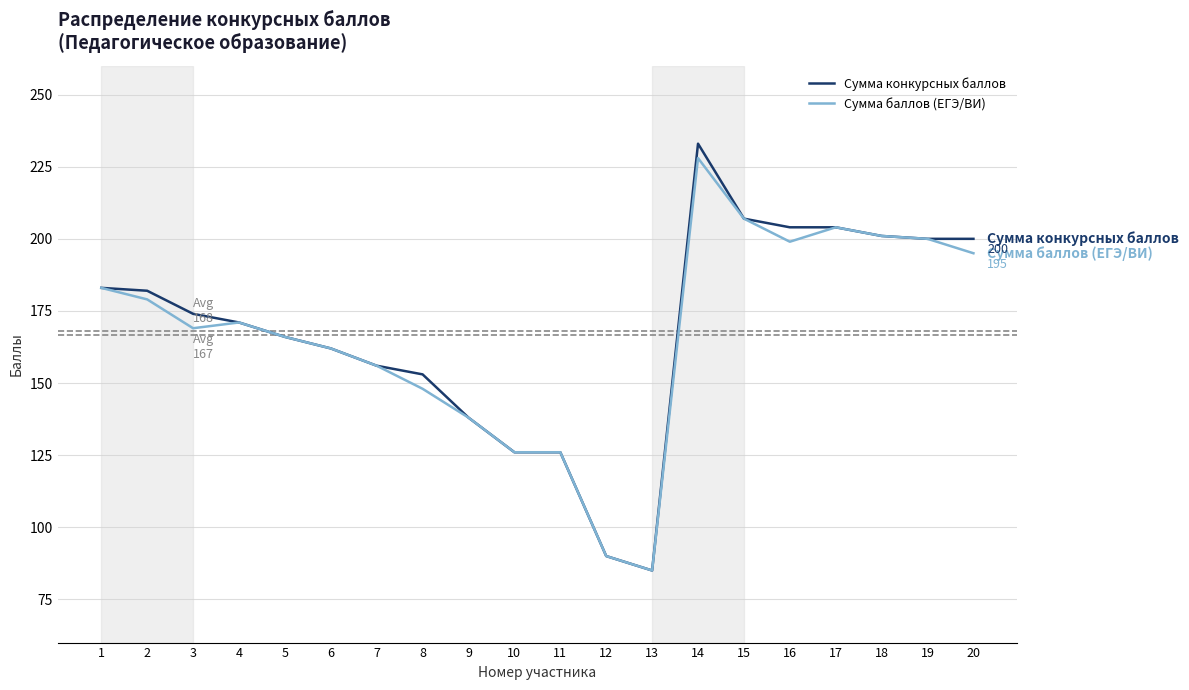

Which series changed the most between 6 and 16?

Сумма конкурсных баллов